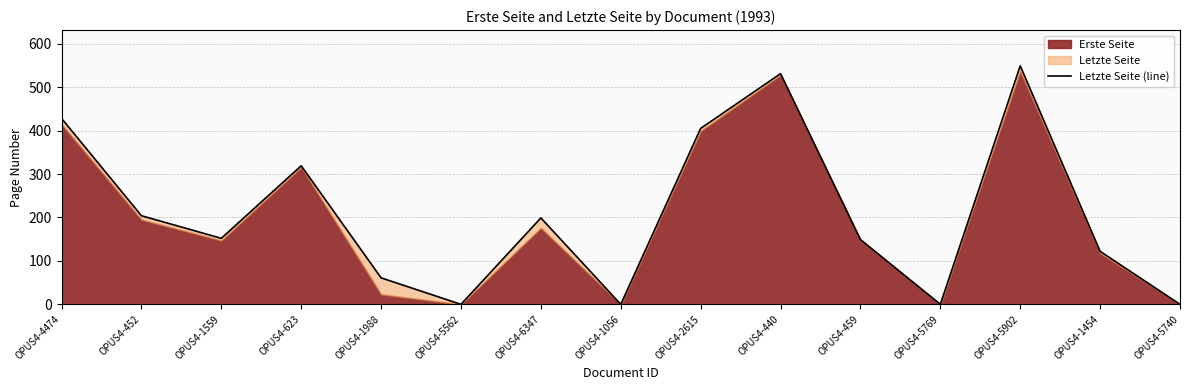

True or false: there are more than 1 points higher than both neighbors.

True